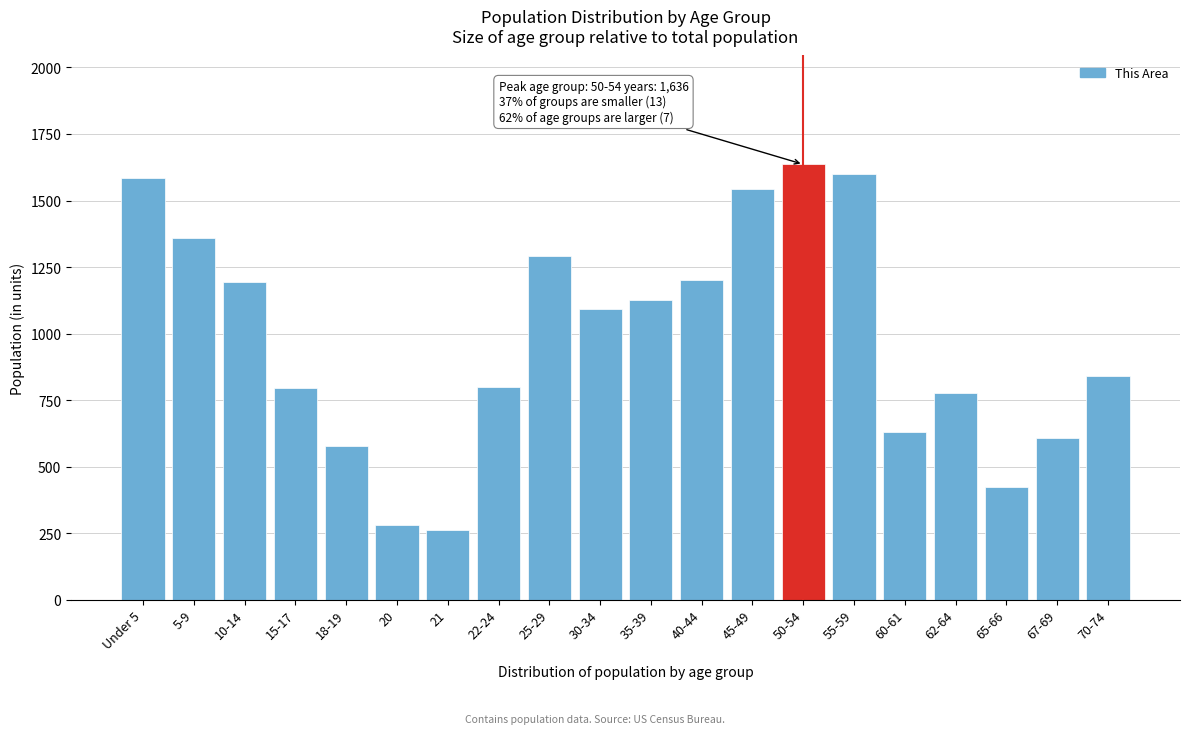

What is the change in value from 18-19 to 50-54?

+1058